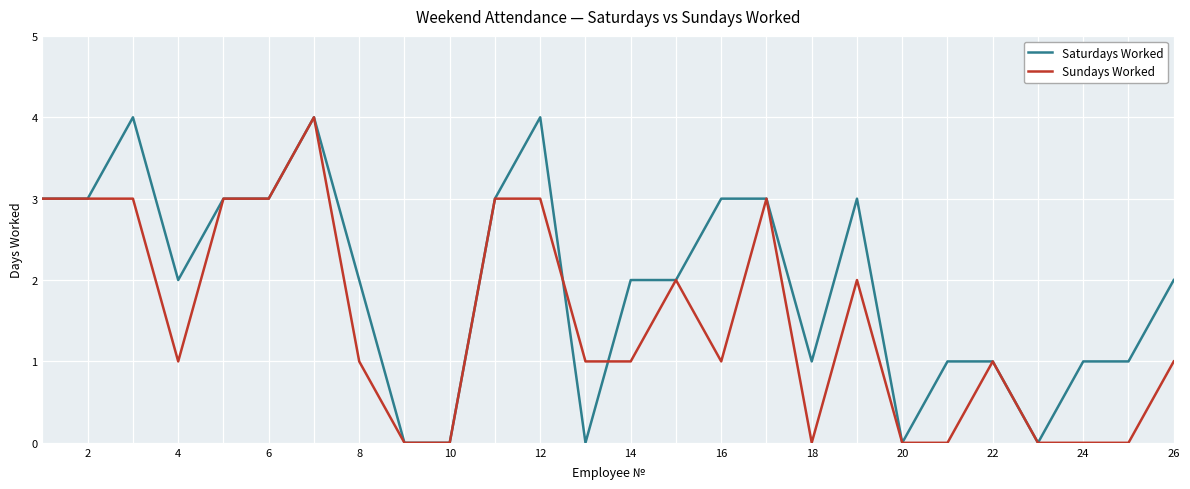

Rank the series by their average value, from lowest to highest.

Sundays Worked, Saturdays Worked